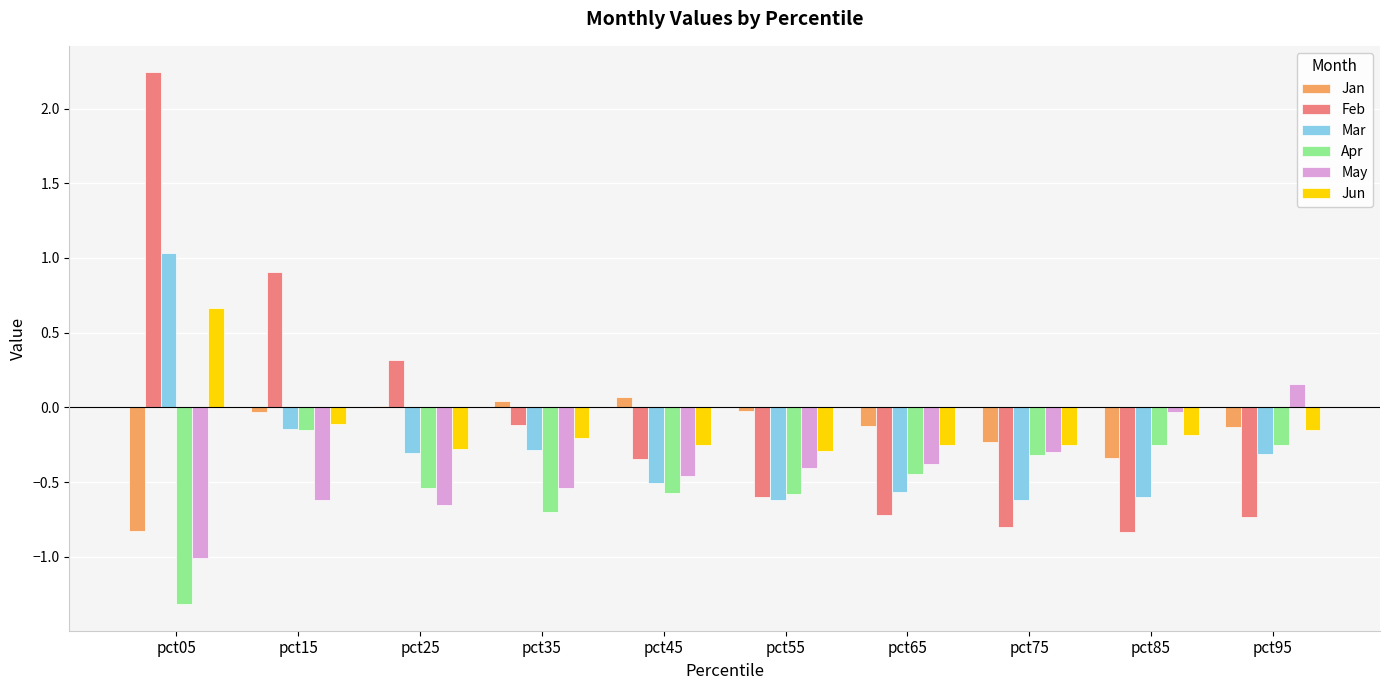

Between pct05 and pct25, which series saw the biggest shift?

Feb